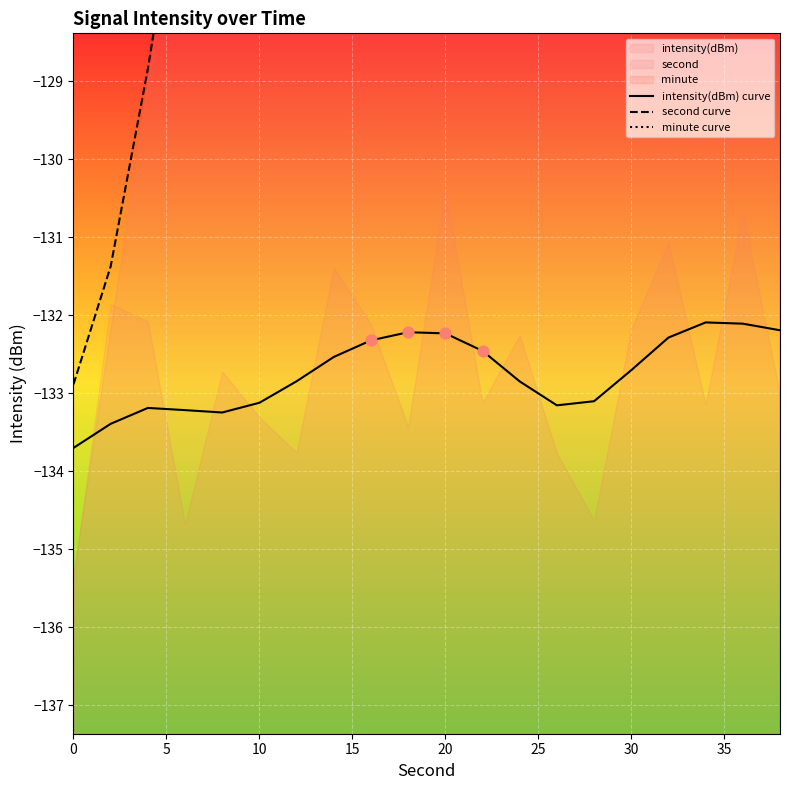

What is the lowest value of the intensity(dBm) curve series?

-133.7